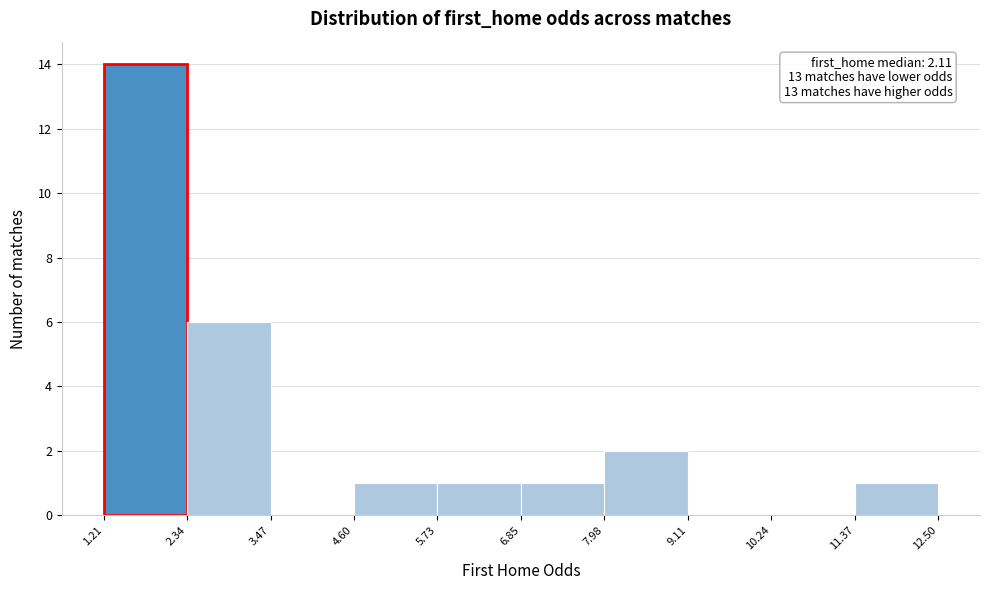

Which range on the x-axis has the tallest bar?

1.21 to 2.34